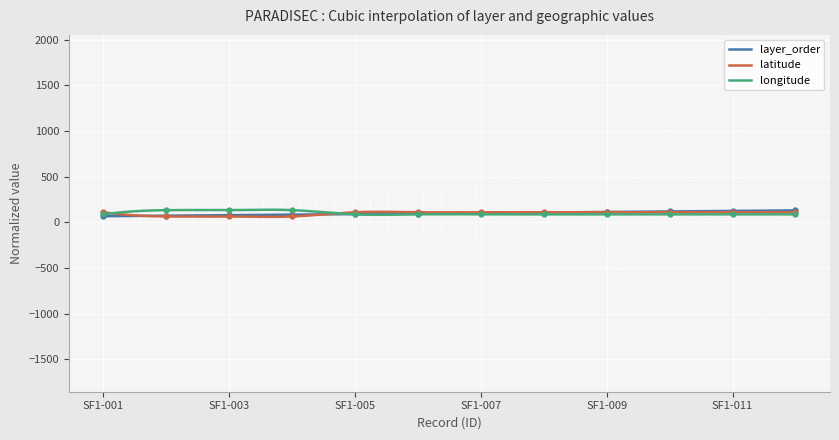

What is the difference between the highest and lowest values at SF1-007?

23.1